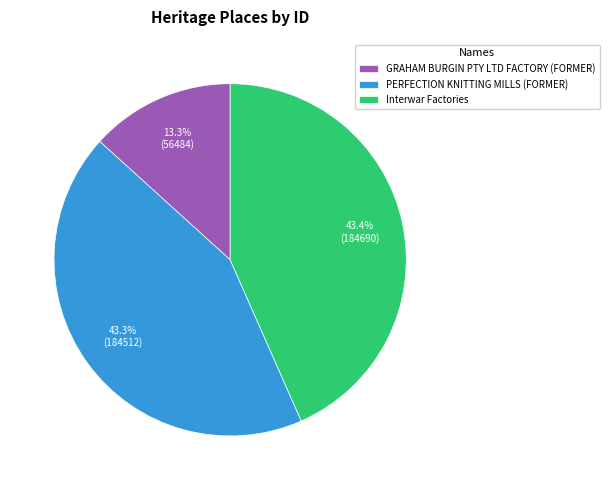

What is the total percentage of Interwar Factories and PERFECTION KNITTING MILLS (FORMER)?

86.7%